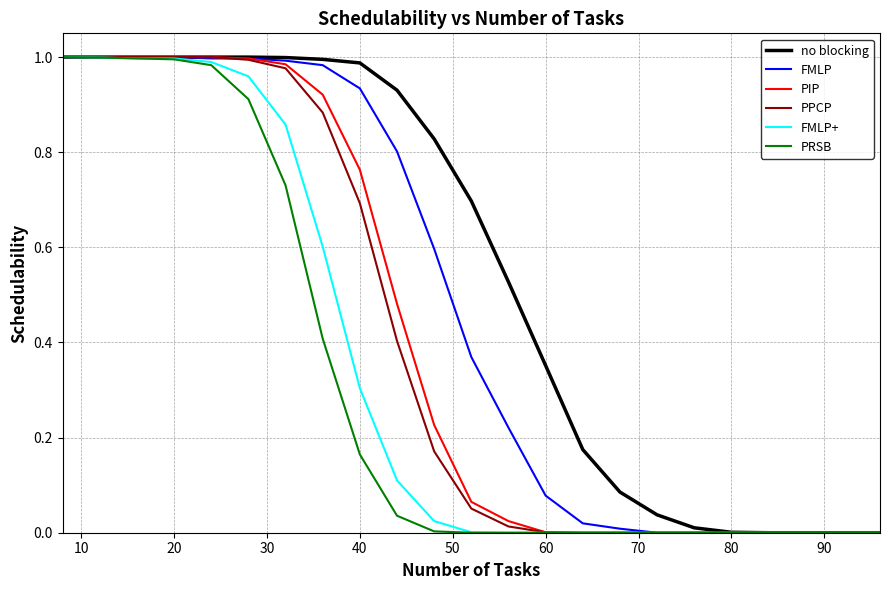

What are all the series names shown in the legend?

no blocking, FMLP, PIP, PPCP, FMLP+, PRSB